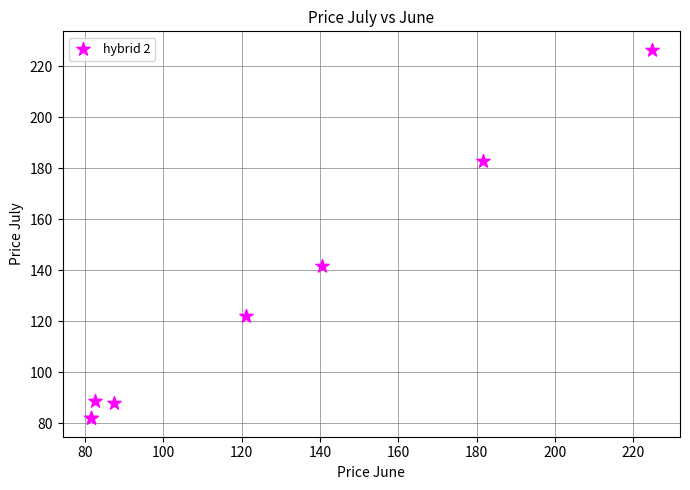

What Y value in the scatter plot is closest to 154?

141.6